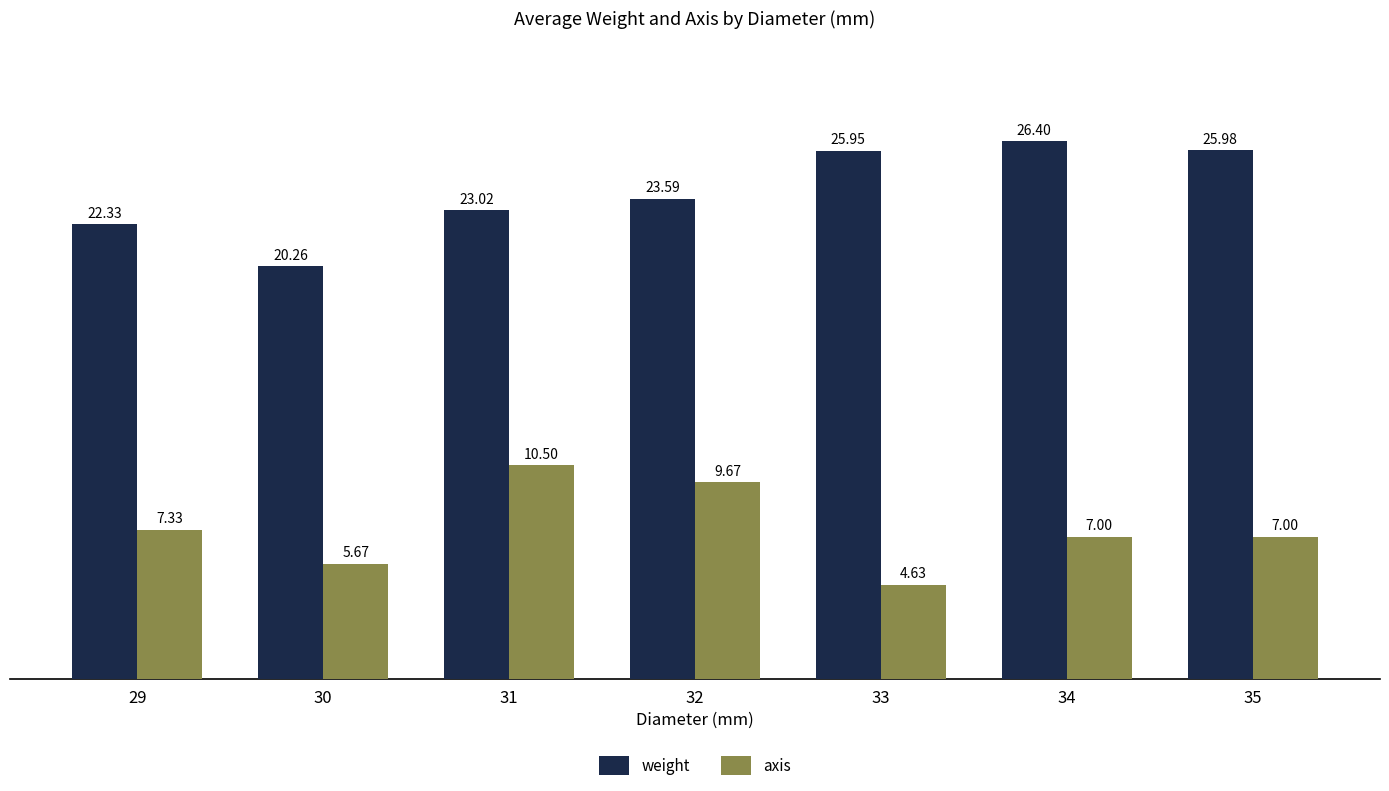

How many series are shown in this chart?

2